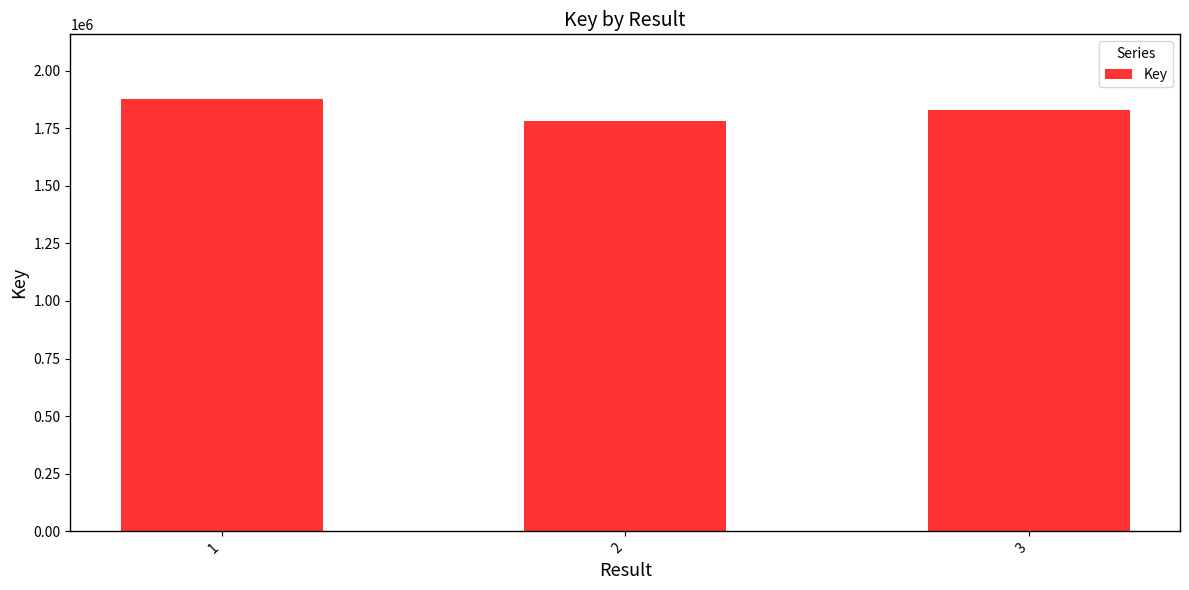

How many values are below 1829842?

1